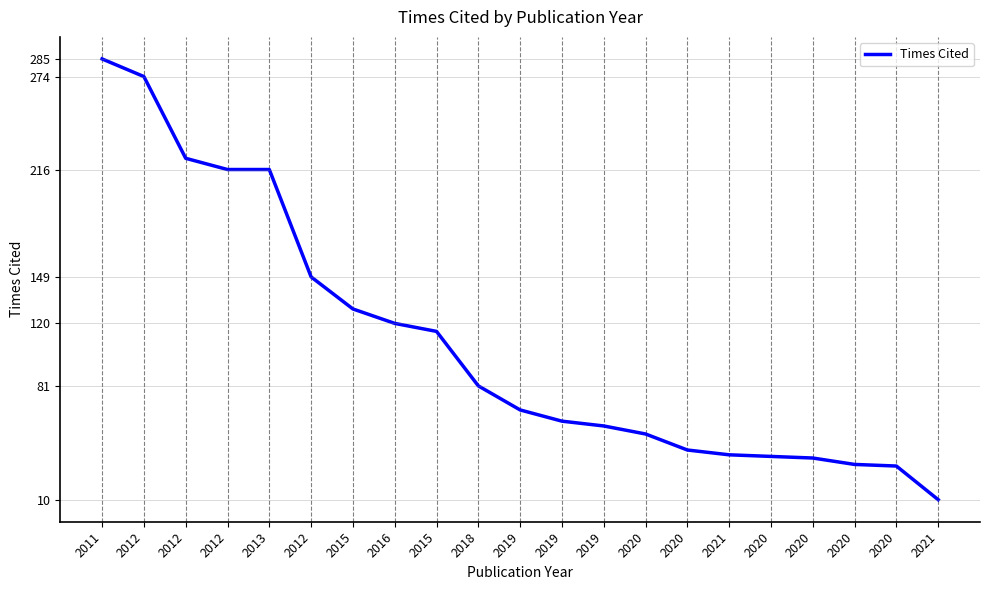

What is the minimum value shown in the chart?

10